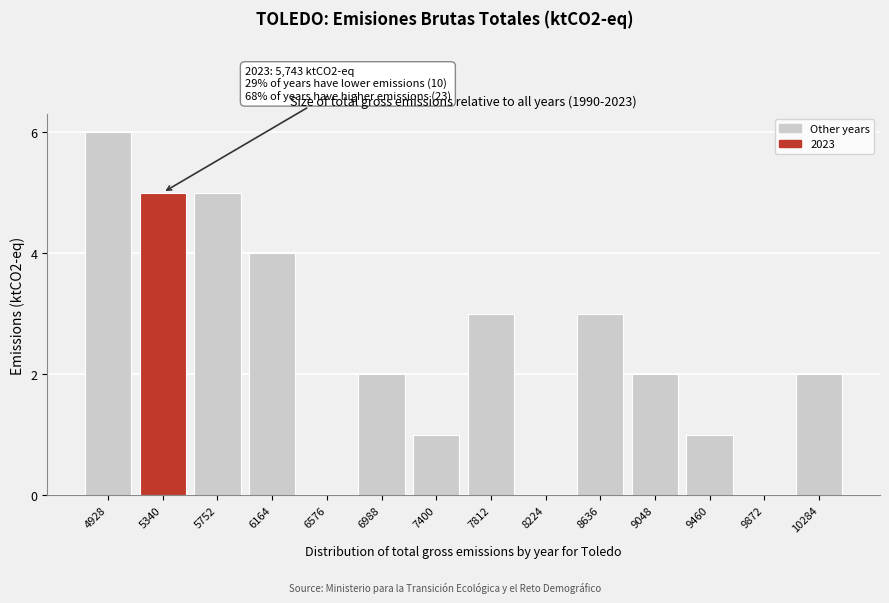

Reading left to right, extract all data points from this chart.

4928=6	5340=5	5752=5	6164=4	6576=0	6988=2	7400=1	7812=3	8224=0	8636=3	9048=2	9460=1	9872=0	10284=2